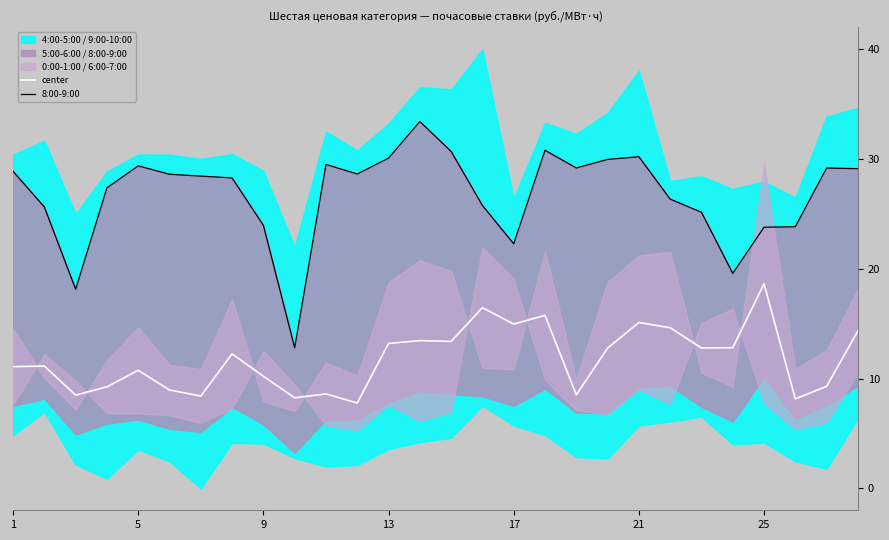

At which label does center reach its peak?

25